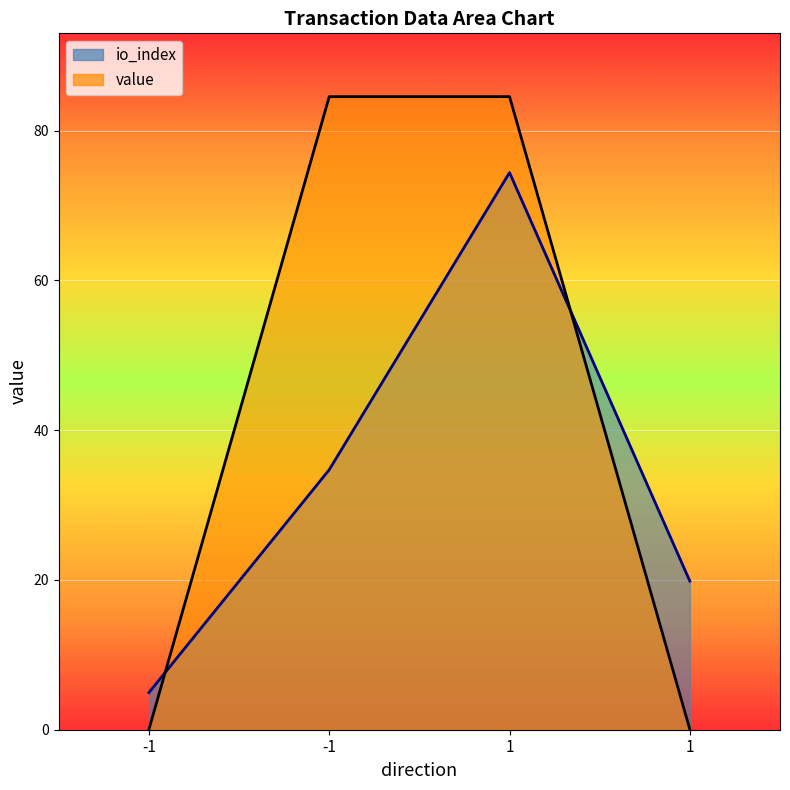

Is the value of io_index at 1 greater than the value of value at -1?

Yes